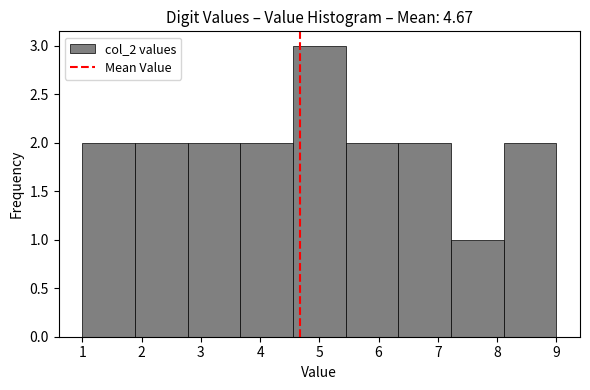

How tall is the bar that spans 6.3 to 7.2 on the x-axis? Neither the bar edges nor the heights are printed on the chart, so give them approximately, as read against the axes.

2